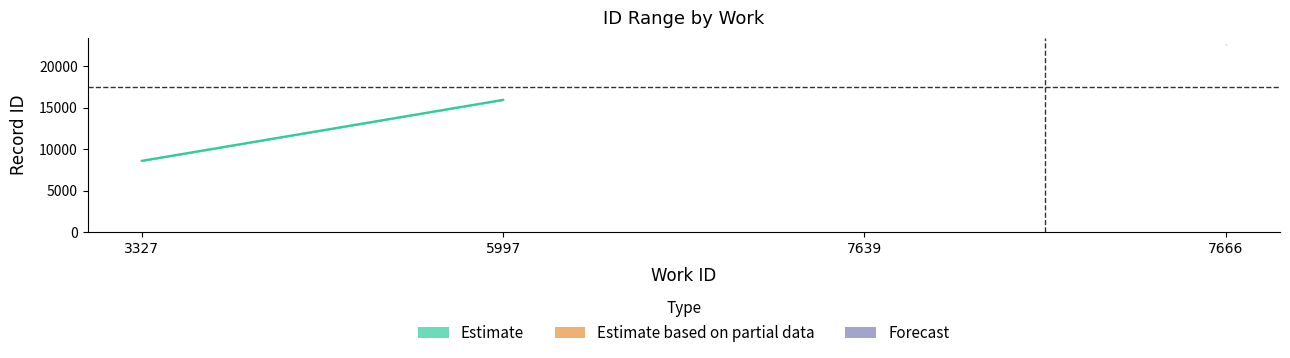

What is the average value of the work_id series?

6287